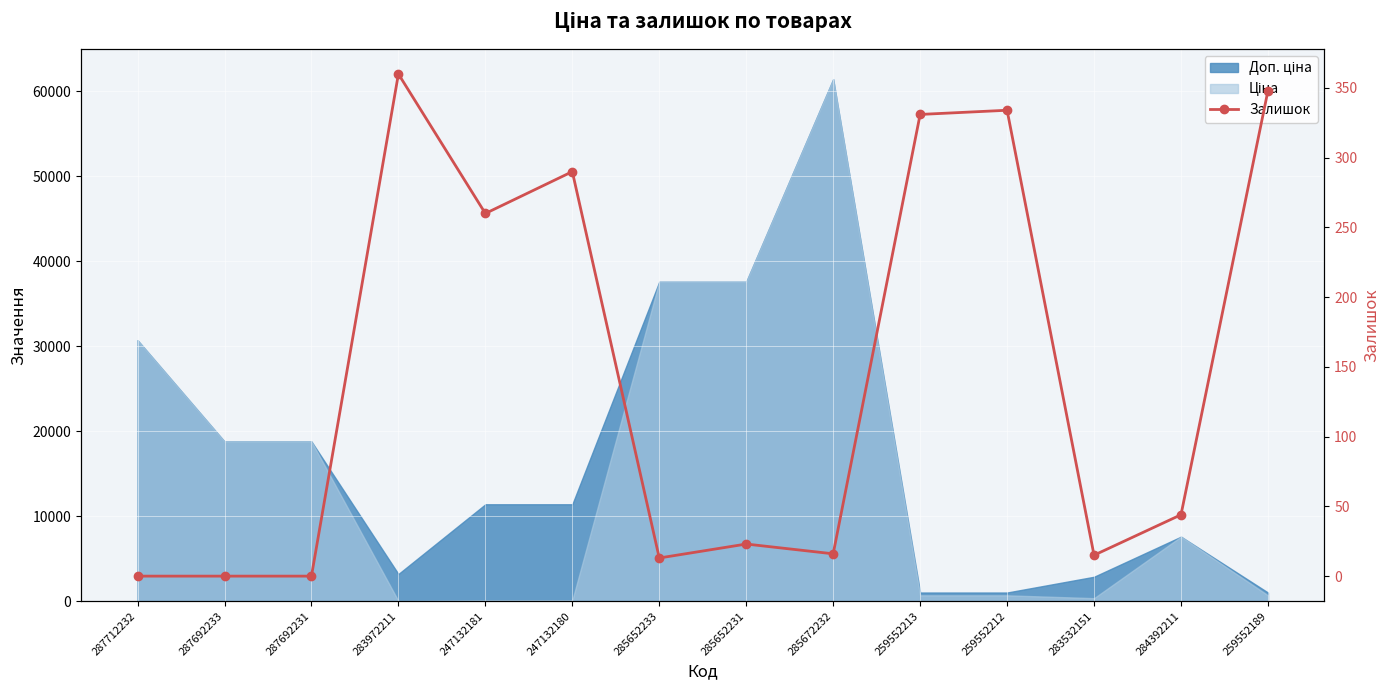

True or false: the data shows 0 at 287712232.

True